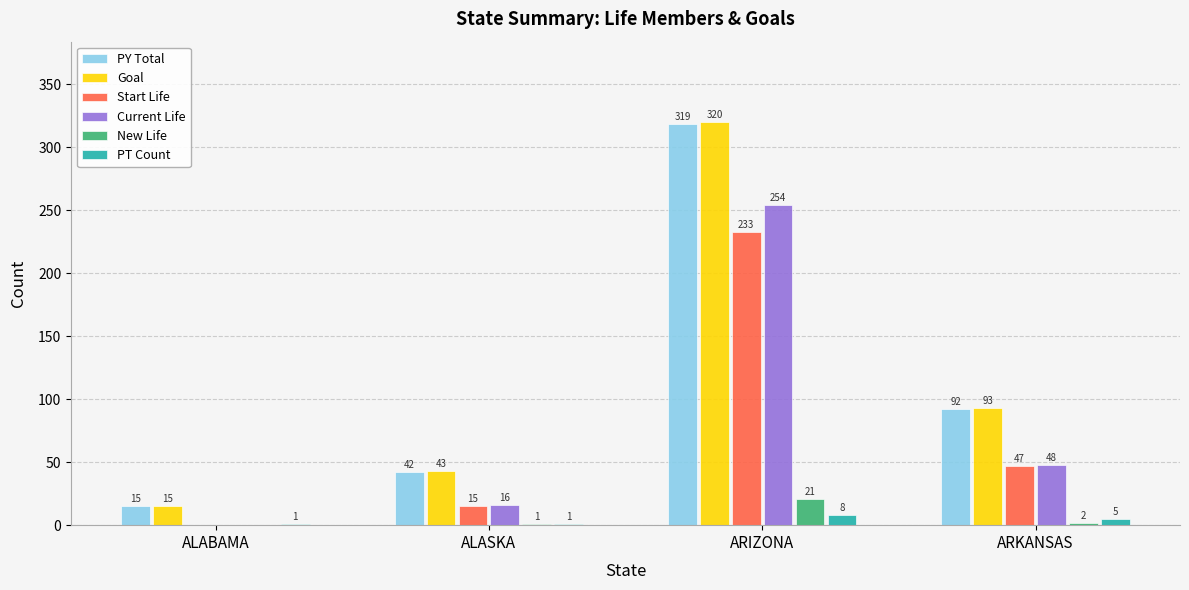

What is the sum of all PT Count values?

15